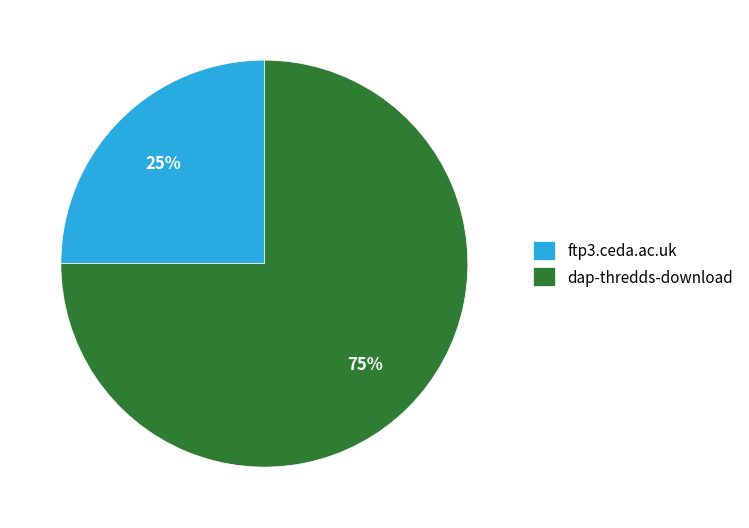

Is there any slice that represents more than half of the pie?

Yes